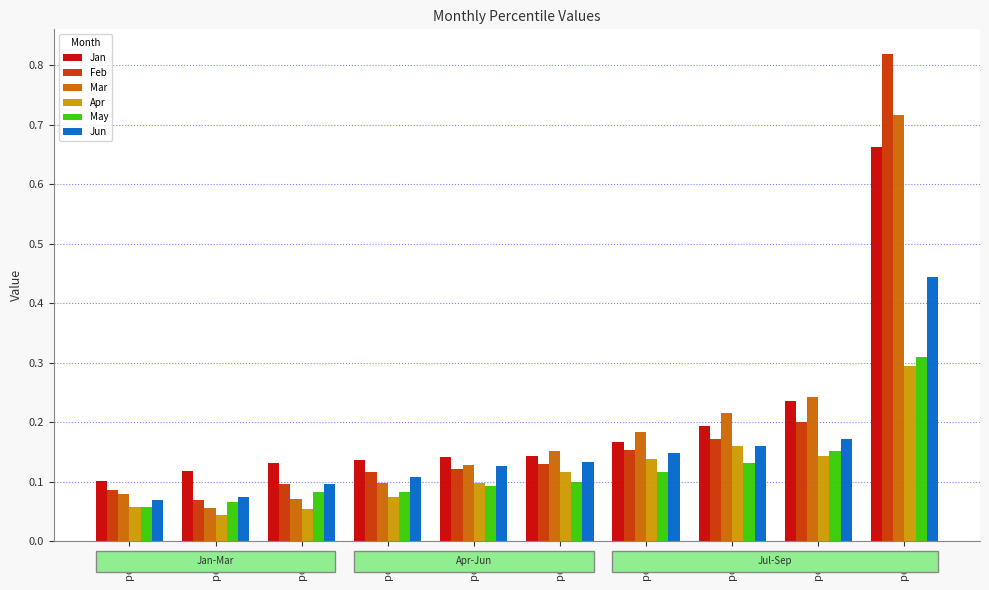

Which series changed the most between pct85 and pct95?

Feb